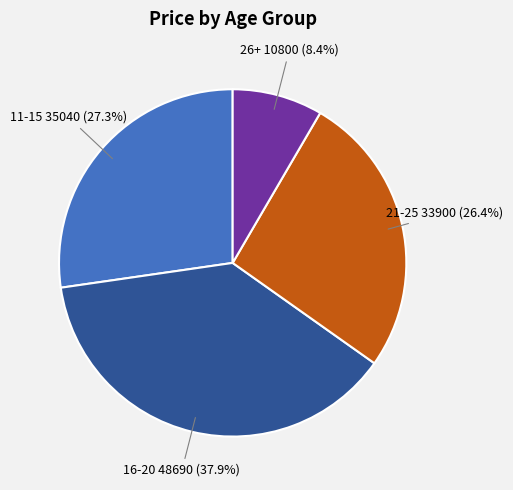

Does any single category account for the majority?

No